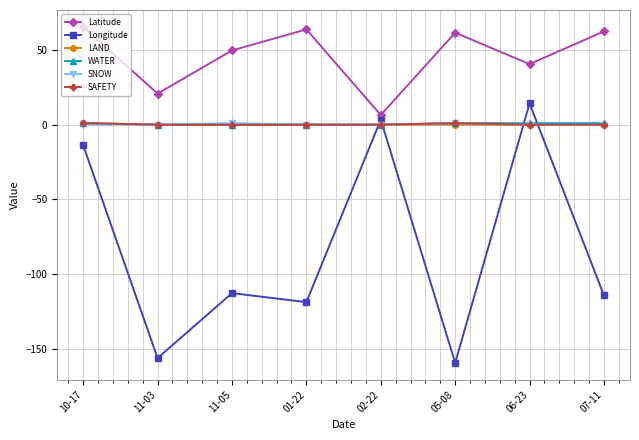

Is the value of Latitude at 05-08 greater than the value of LAND at 02-22?

Yes